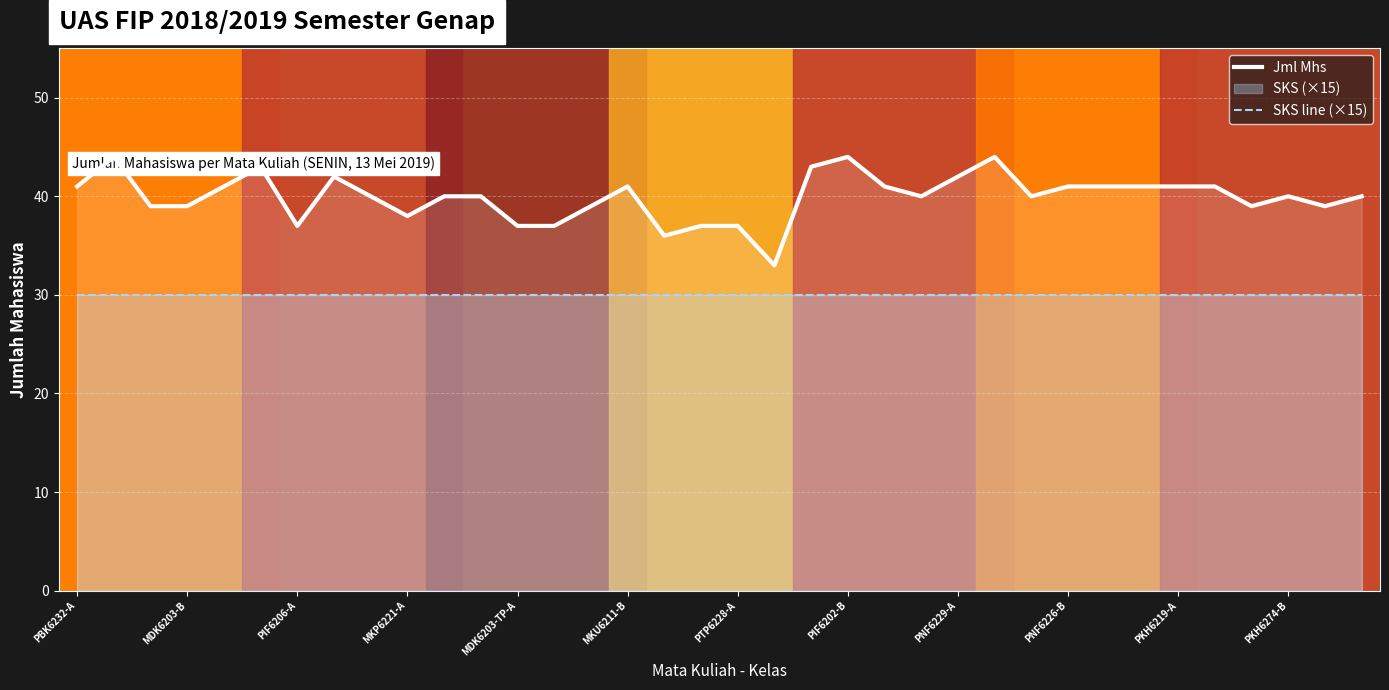

Which series has the widest spread of values?

Jml Mhs